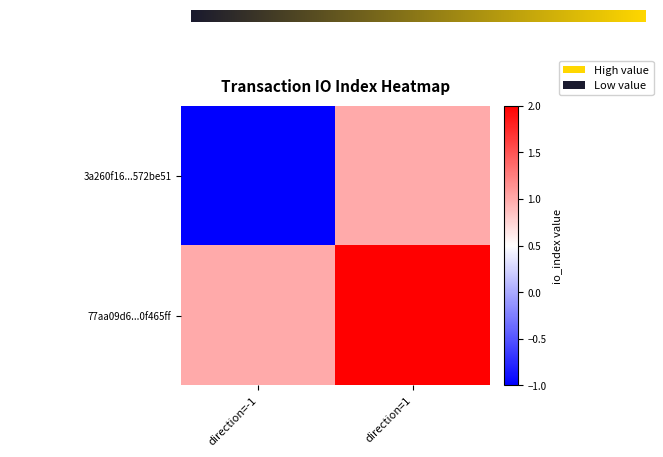

Reading left to right, what are all the values shown in this chart?

3a260f16c1ab4feb63c7bb1eb6514822572be51: -1=-1	1=1
77aa09d6daa491c5312f1d00bb8331320f465ff: -1=1	1=2